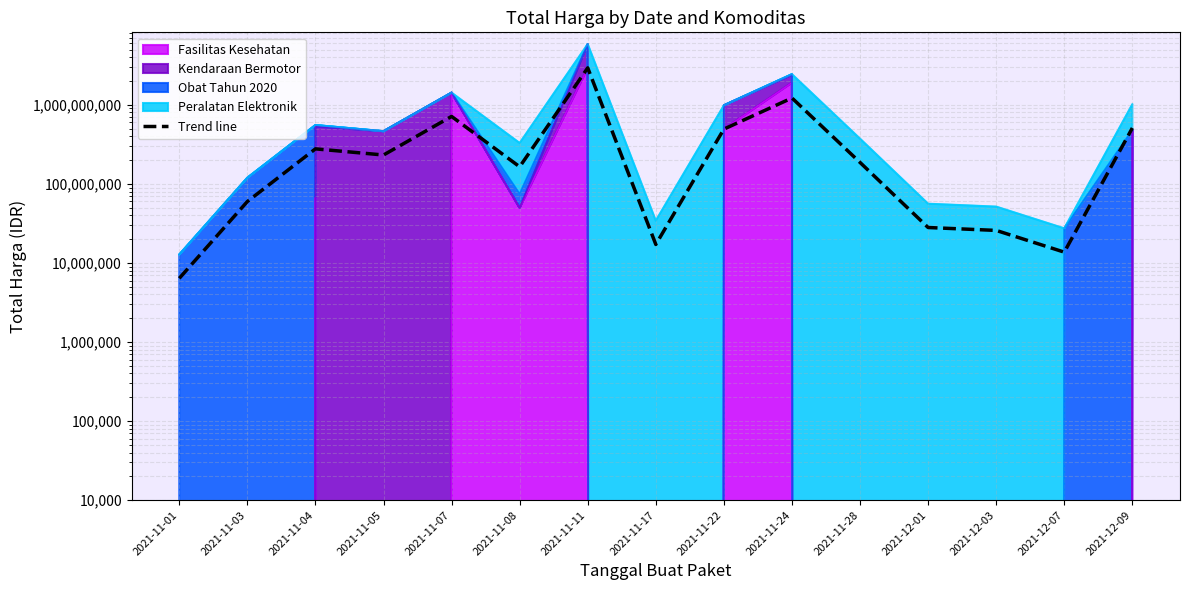

What is the difference between the maximum and second lowest values?

2921556620.0